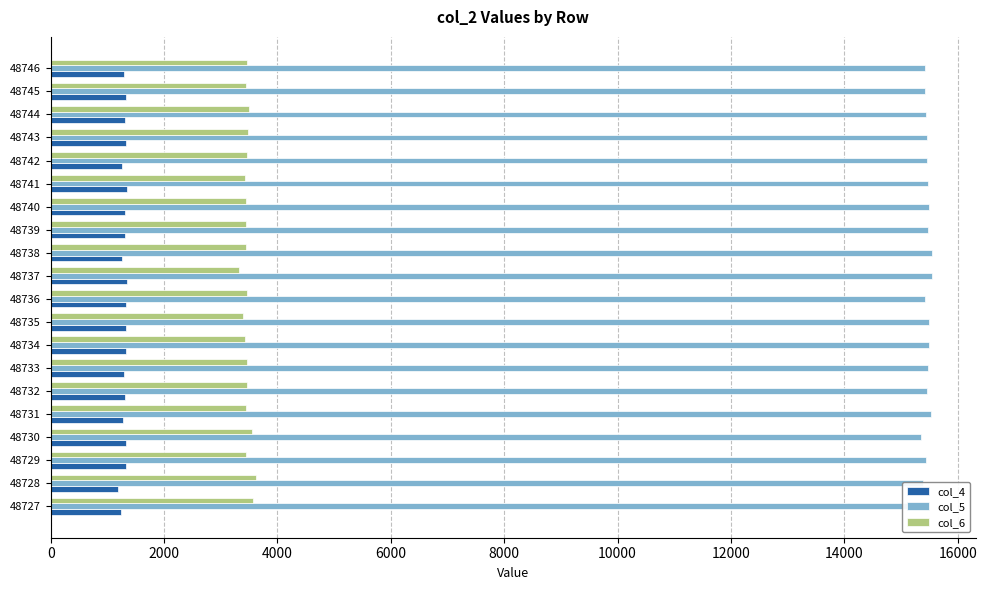

Is the value of col_6 at 48743 greater than the value of col_4 at 48732?

Yes